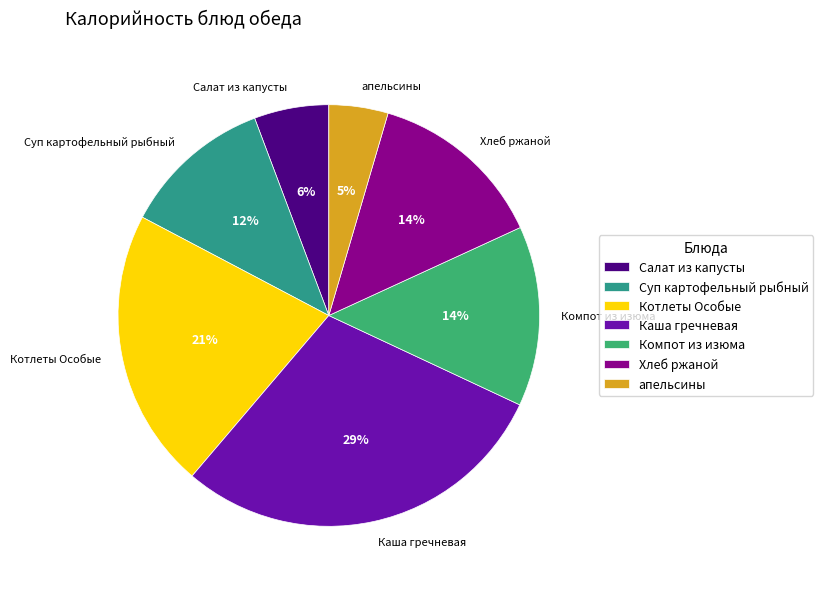

To the nearest percent, what percentage of the pie is Хлеб ржаной?

14%